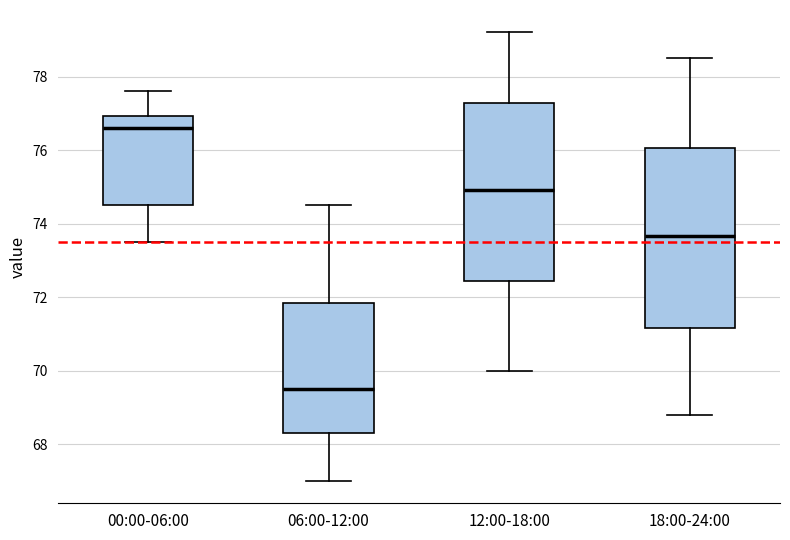

Reading left to right, read every box against the y-axis: the position of its median line, the range the box covers, and the ends of its whiskers. The values are not printed on the chart, so give them approximately, as read against the axis.

00:00-06:00: median 76.6, box 74.6 to 77.0, whiskers 73.6 to 77.6
06:00-12:00: median 69.6, box 68.4 to 71.8, whiskers 67.0 to 74.6
12:00-18:00: median 75.0, box 72.4 to 77.2, whiskers 70.0 to 79.2
18:00-24:00: median 73.6, box 71.2 to 76.0, whiskers 68.8 to 78.6